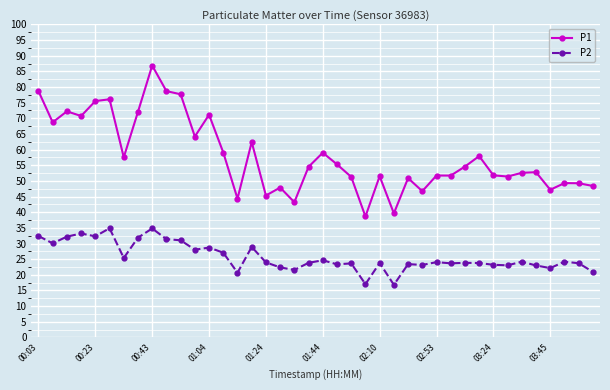

What is the minimum value shown in the chart?

16.8